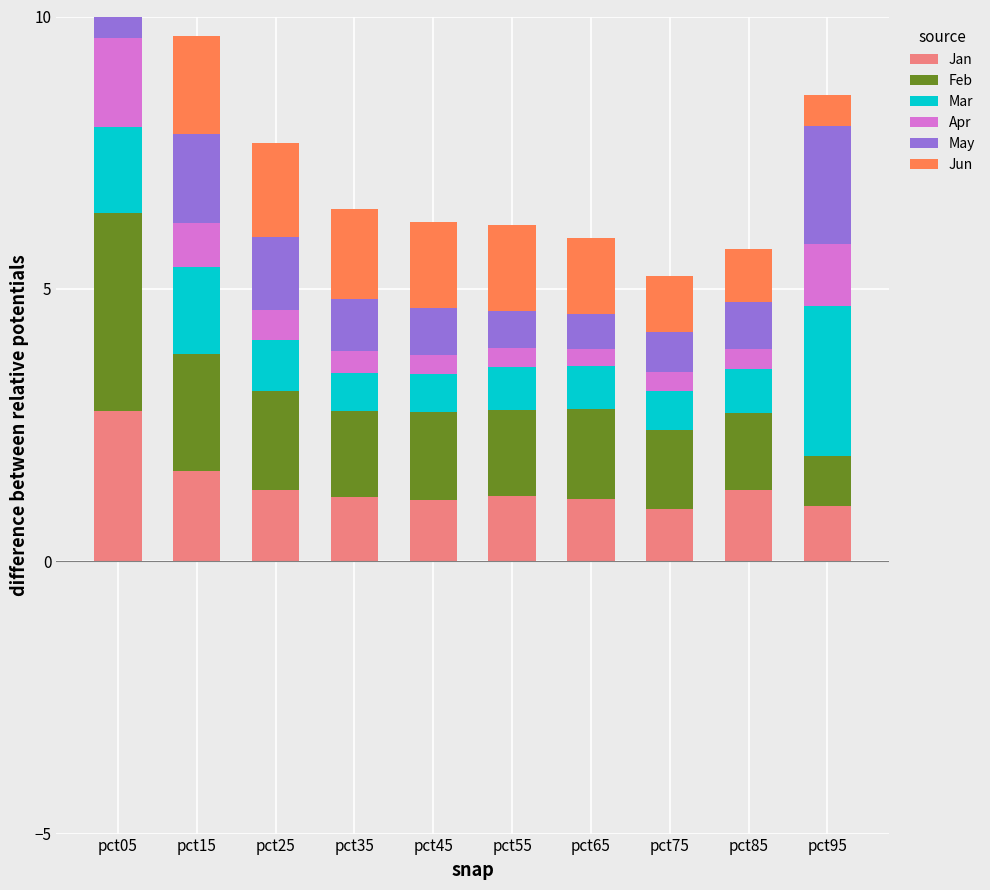

Is the value of Jan at pct55 greater than the value of Apr at pct25?

Yes